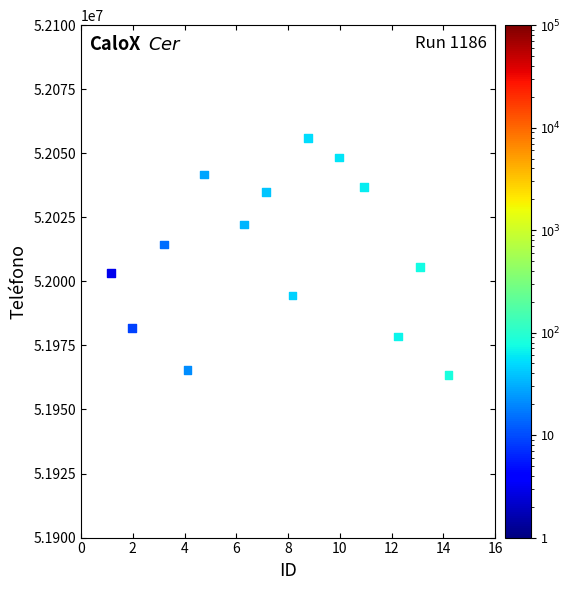

What is the range of Y values (max minus min)?

92689.4